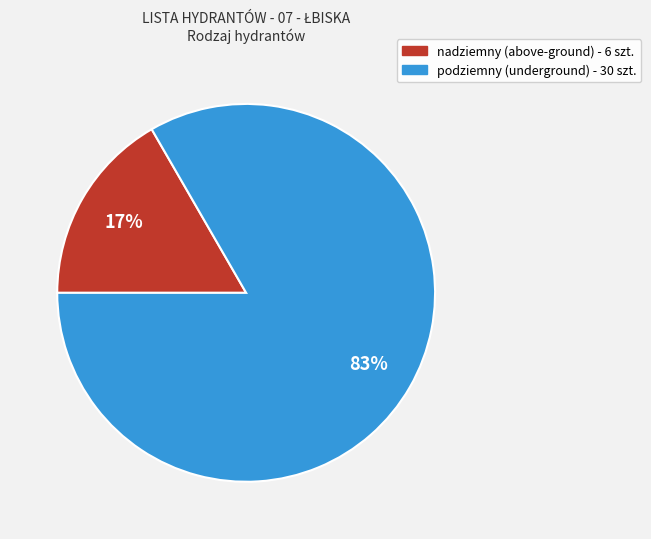

Is it true that podziemny is 83% of the pie?

True